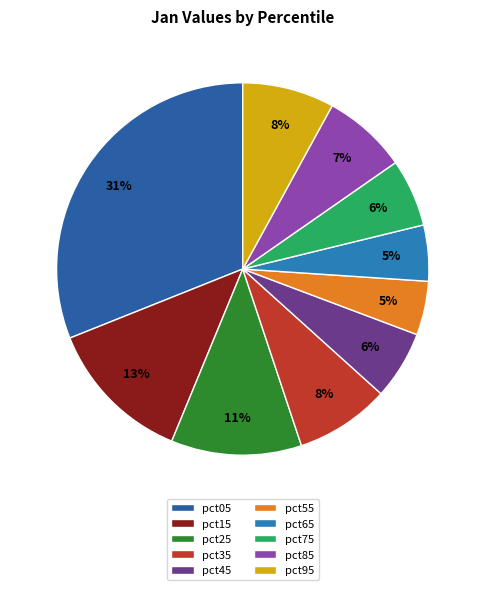

What is the smallest slice in the pie chart?

pct55